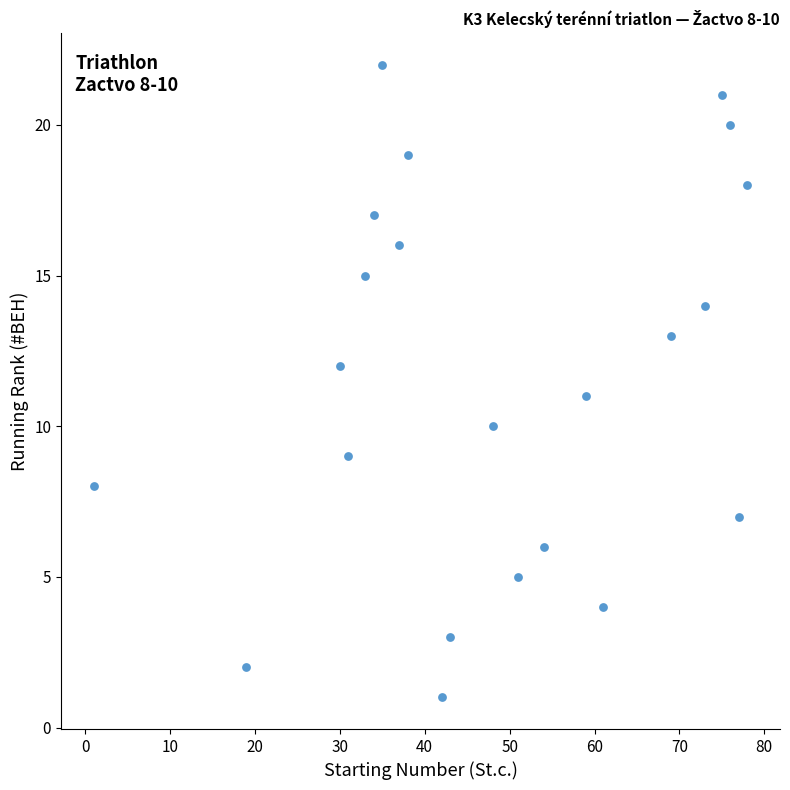

What is the range of X values (max minus min)?

77